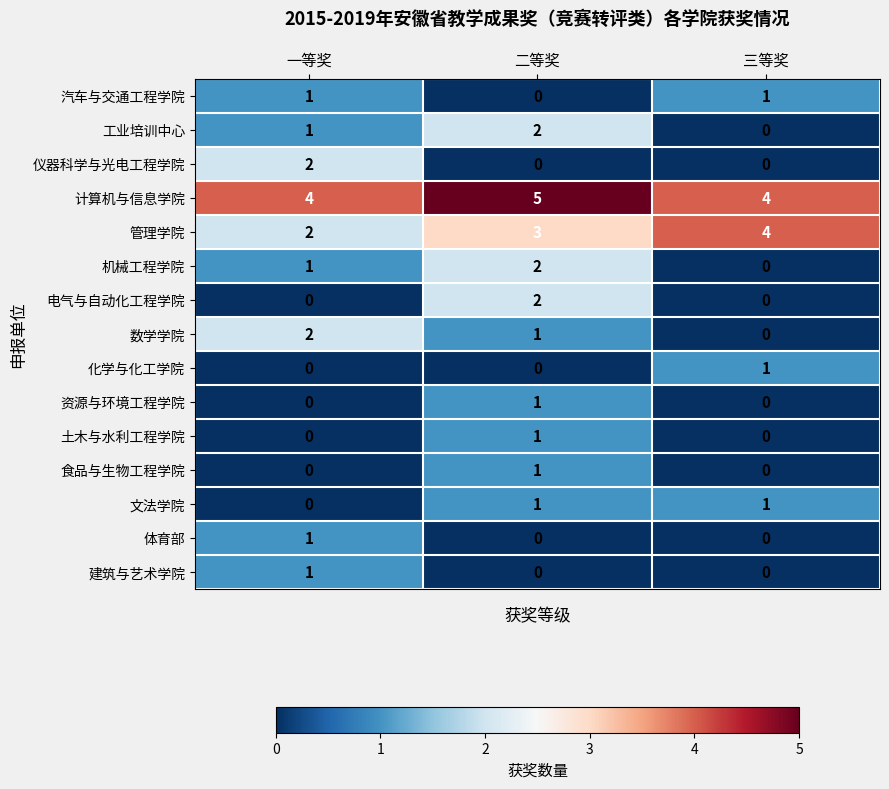

What is the spread (max minus min) of values at 一等奖?

4